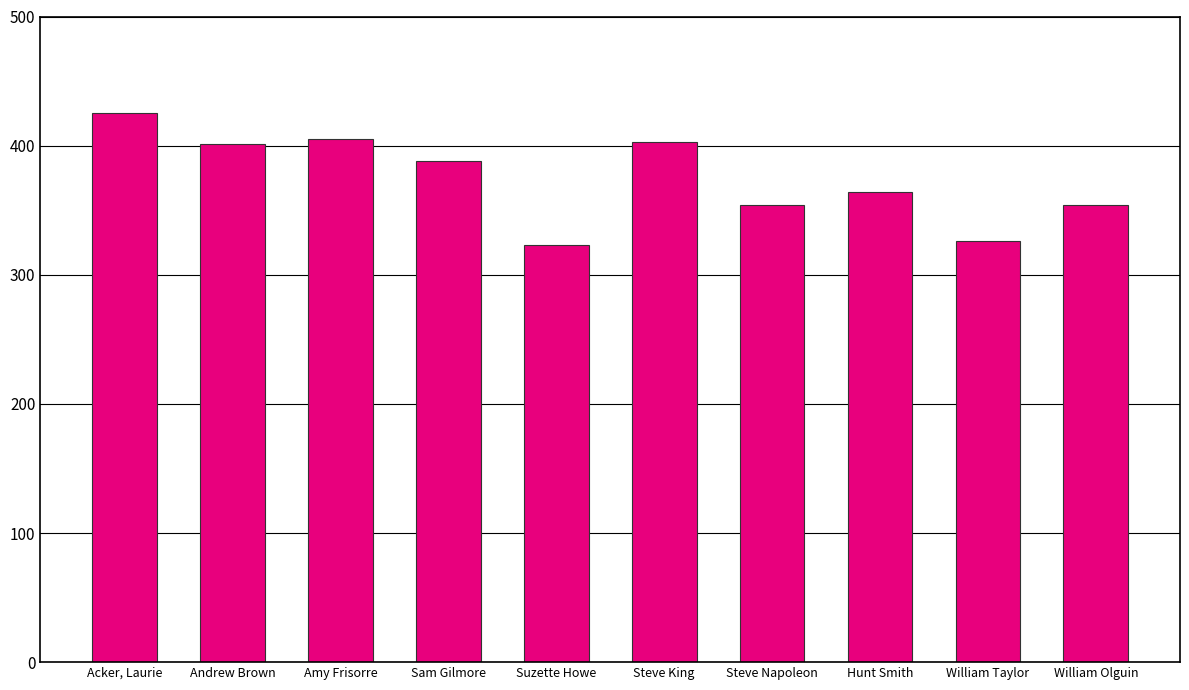

Does the chart contain any negative values?

No